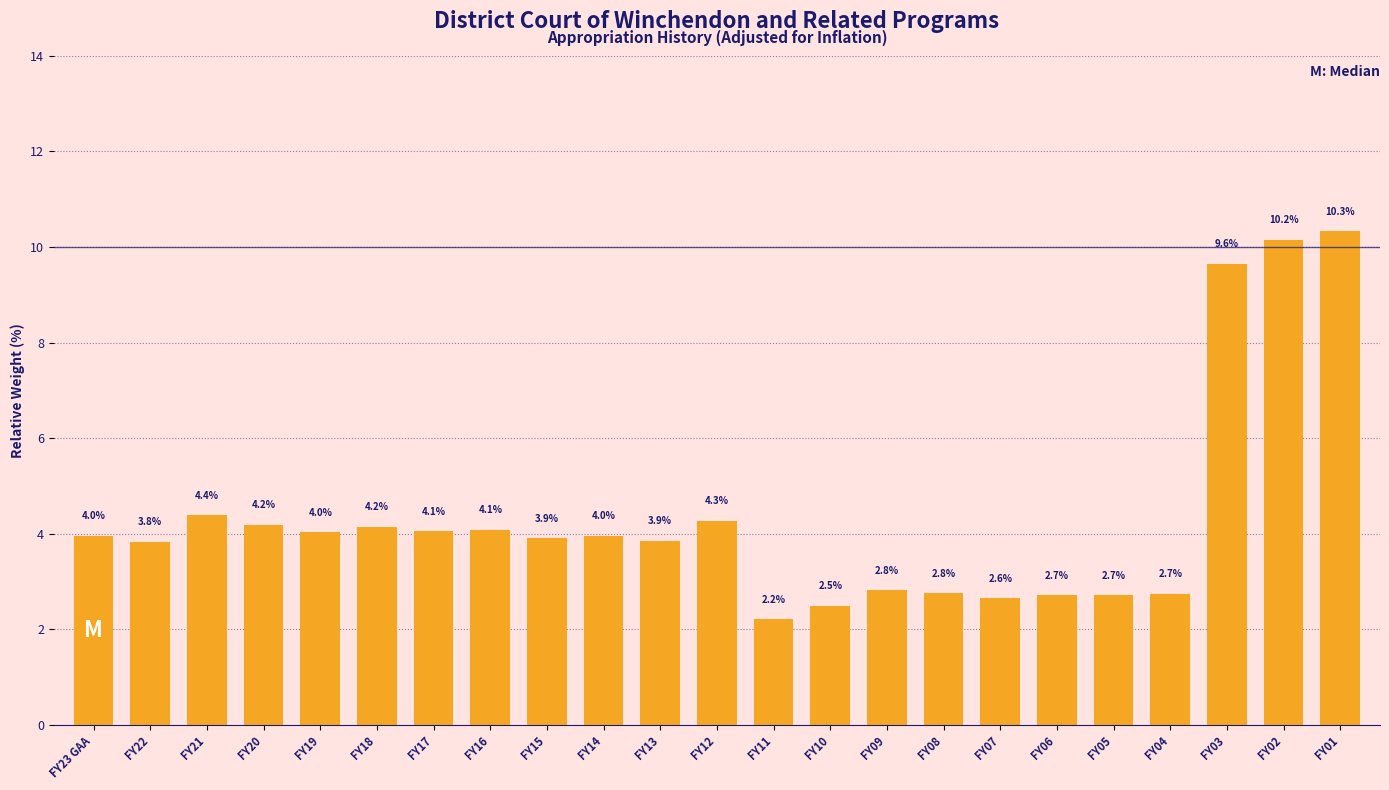

Reading left to right, list all the values displayed in this chart.

FY23 GAA=4.0	FY22=3.8	FY21=4.4	FY20=4.2	FY19=4.0	FY18=4.2	FY17=4.1	FY16=4.1	FY15=3.9	FY14=4.0	FY13=3.9	FY12=4.3	FY11=2.2	FY10=2.5	FY09=2.8	FY08=2.8	FY07=2.6	FY06=2.7	FY05=2.7	FY04=2.7	FY03=9.6	FY02=10.2	FY01=10.3